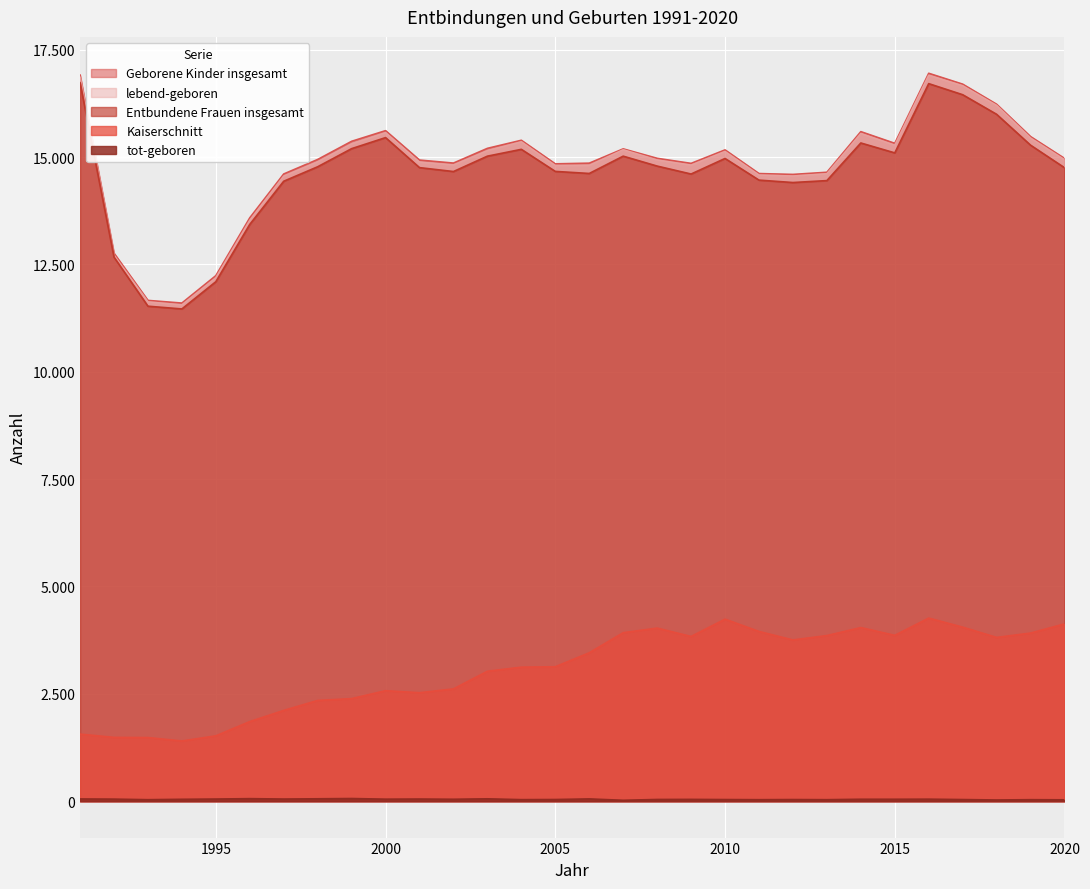

How many data points in lebend-geboren are less than 14931?

15